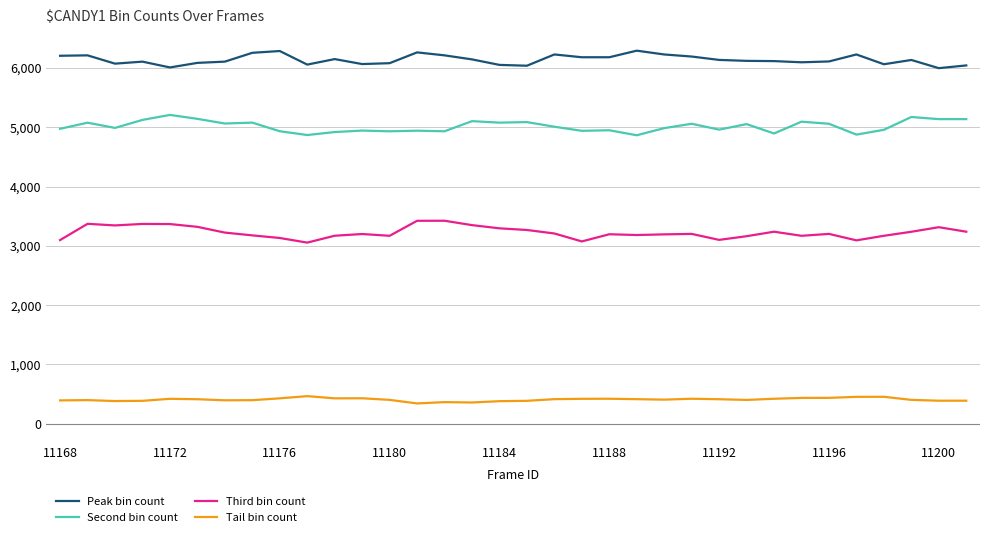

At how many categories does at least one series exceed 3517?

34